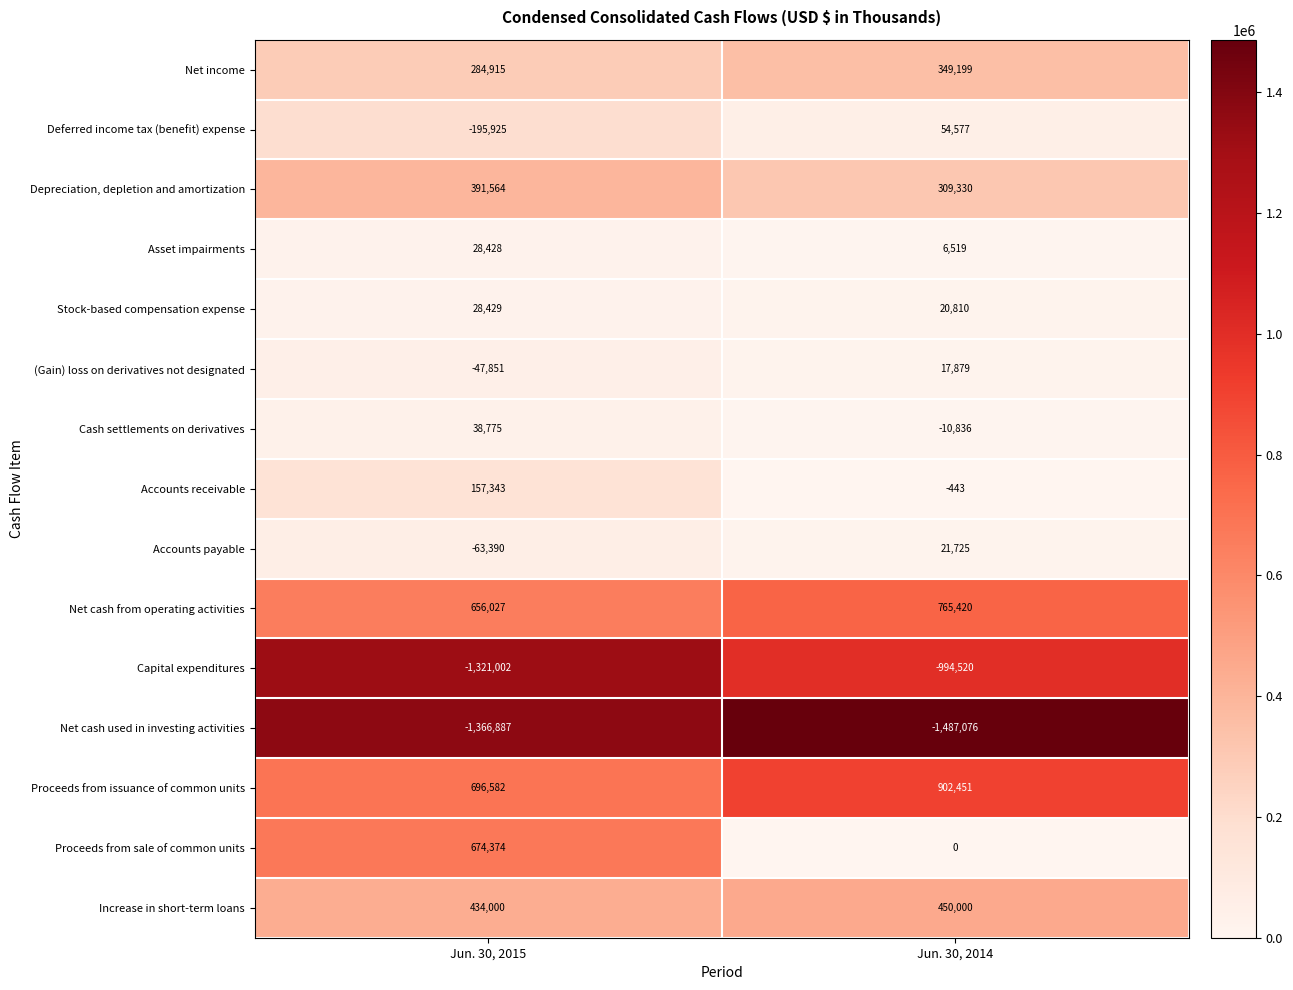

List the series in order of their peak value, highest first.

Proceeds from issuance of common units, Net cash from operating activities, Proceeds from sale of common units, Increase in short-term loans, Depreciation, depletion and amortization, Net income, Accounts receivable, Deferred income tax (benefit) expense, Cash settlements on derivatives, Stock-based compensation expense, Asset impairments, Accounts payable, (Gain) loss on derivatives not designated, Capital expenditures, Net cash used in investing activities